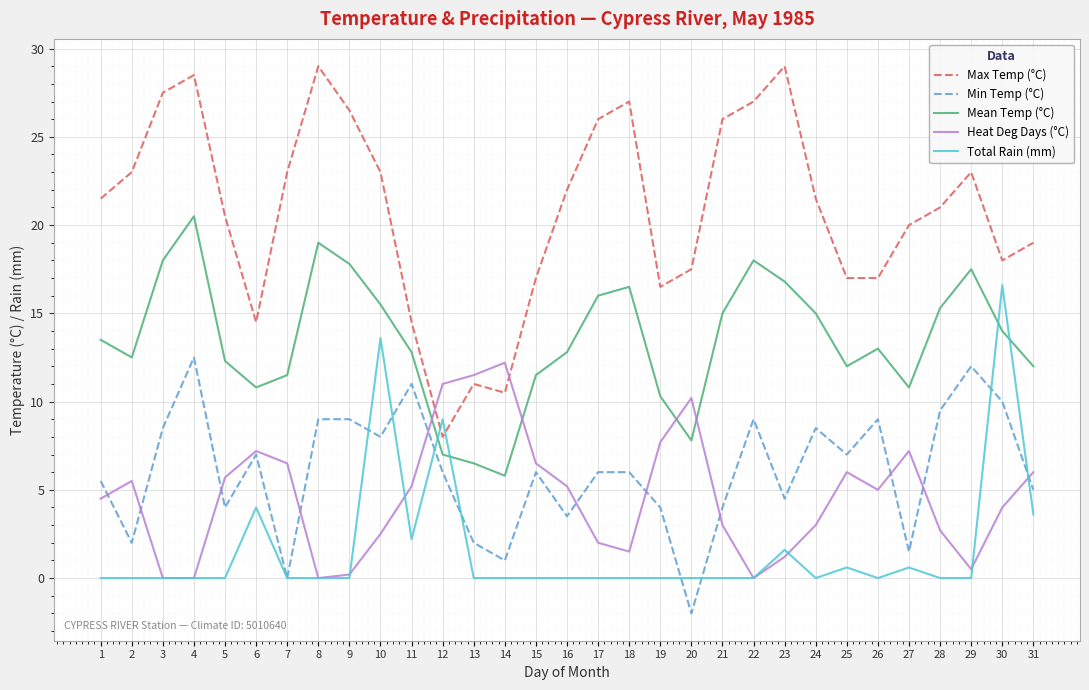

Reading left to right, what are all the values shown in this chart?

Max Temp (°C): 21.5	23.0	27.5	28.5	20.5	14.5	23.0	29.0	26.5	23.0	14.5	8.0	11.0	10.5	17.0	22.0	26.0	27.0	16.5	17.5	26.0	27.0	29.0	21.5	17.0	17.0	20.0	21.0	23.0	18.0	19.0
Min Temp (°C): 5.5	2.0	8.5	12.5	4.0	7.0	0.0	9.0	9.0	8.0	11.0	6.0	2.0	1.0	6.0	3.5	6.0	6.0	4.0	-2.0	4.0	9.0	4.5	8.5	7.0	9.0	1.5	9.5	12.0	10.0	5.0
Mean Temp (°C): 13.5	12.5	18.0	20.5	12.3	10.8	11.5	19.0	17.8	15.5	12.8	7.0	6.5	5.8	11.5	12.8	16.0	16.5	10.3	7.8	15.0	18.0	16.8	15.0	12.0	13.0	10.8	15.3	17.5	14.0	12.0
Heat Deg Days (°C): 4.5	5.5	0.0	0.0	5.7	7.2	6.5	0.0	0.2	2.5	5.2	11.0	11.5	12.2	6.5	5.2	2.0	1.5	7.7	10.2	3.0	0.0	1.2	3.0	6.0	5.0	7.2	2.7	0.5	4.0	6.0
Total Rain (mm): 0.0	0.0	0.0	0.0	0.0	4.0	0.0	0.0	0.0	13.6	2.2	9.0	0.0	0.0	0.0	0.0	0.0	0.0	0.0	0.0	0.0	0.0	1.6	0.0	0.6	0.0	0.6	0.0	0.0	16.6	3.6